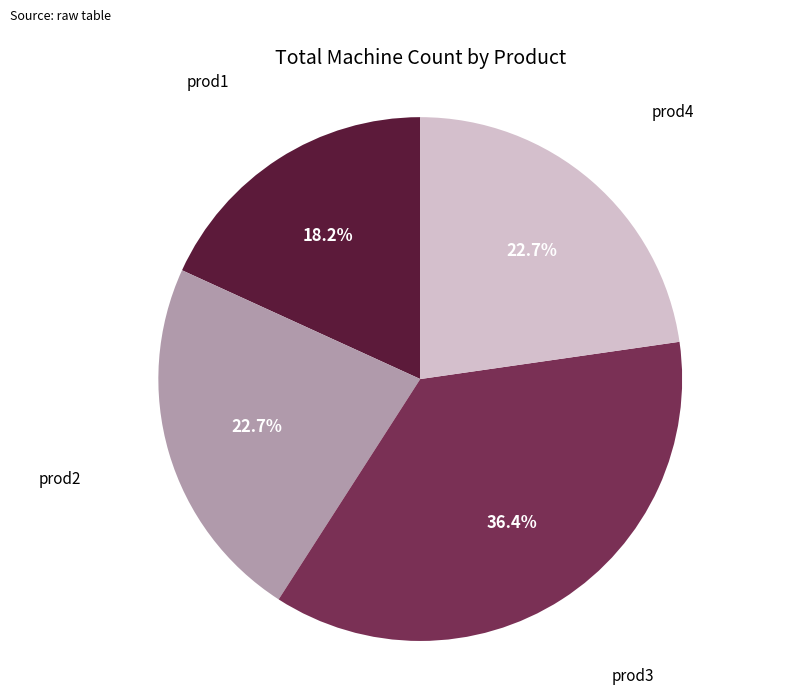

Is it true that prod3 is 36% of the pie?

True